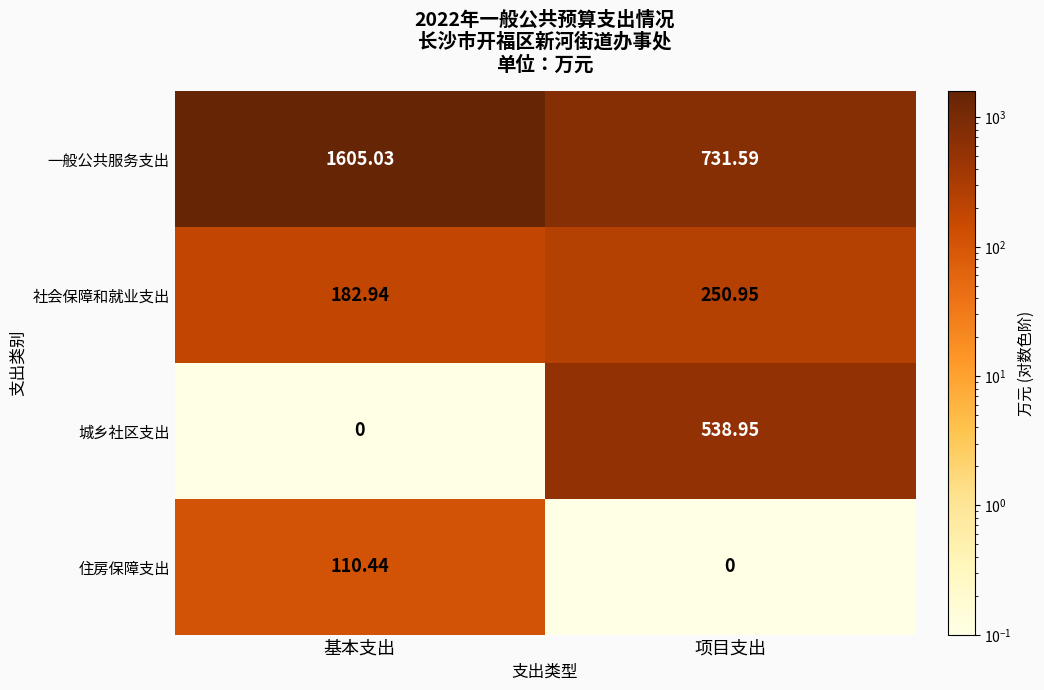

Which series has the largest total across all categories?

一般公共服务支出